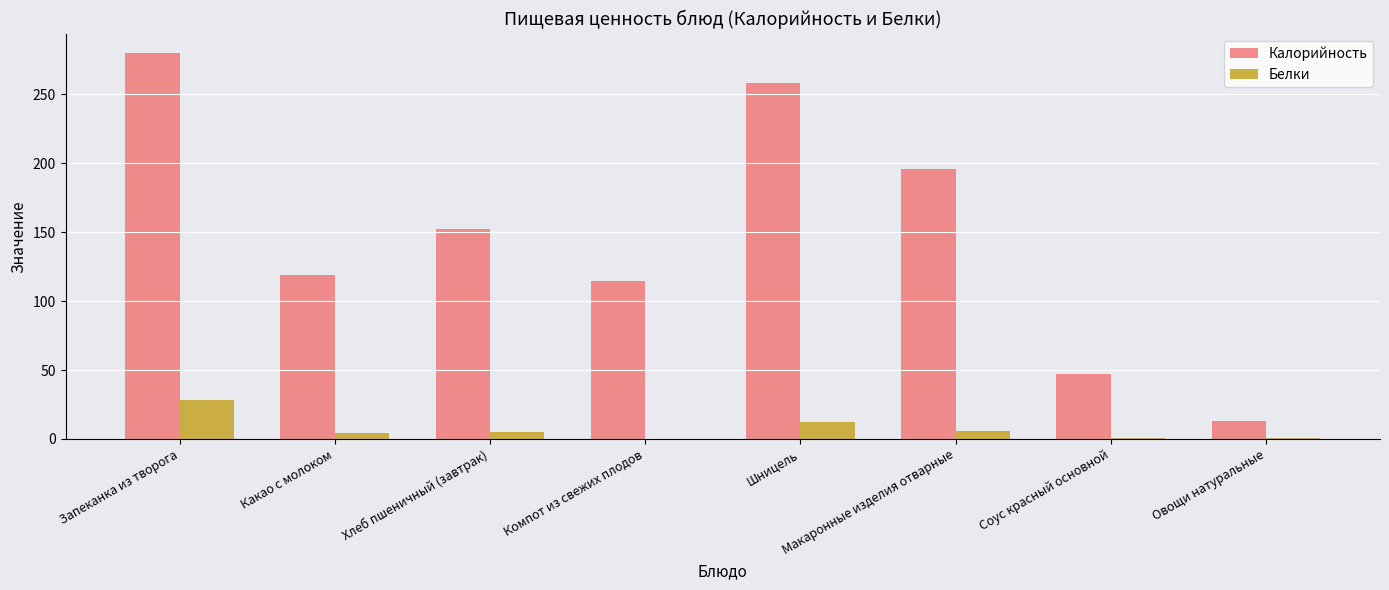

What is the sum of the Белки values at Соус красный основной and Какао с молоком?

5.0